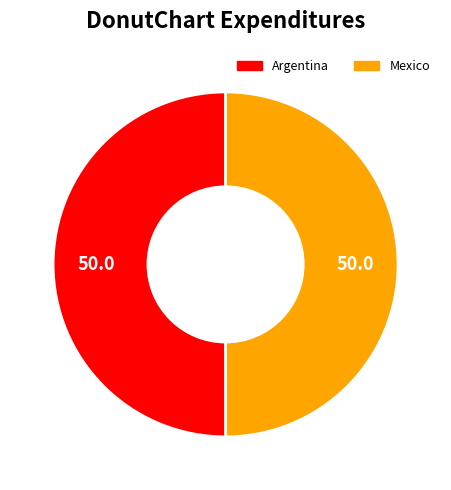

Is it true that Mexico is 50% of the pie?

True